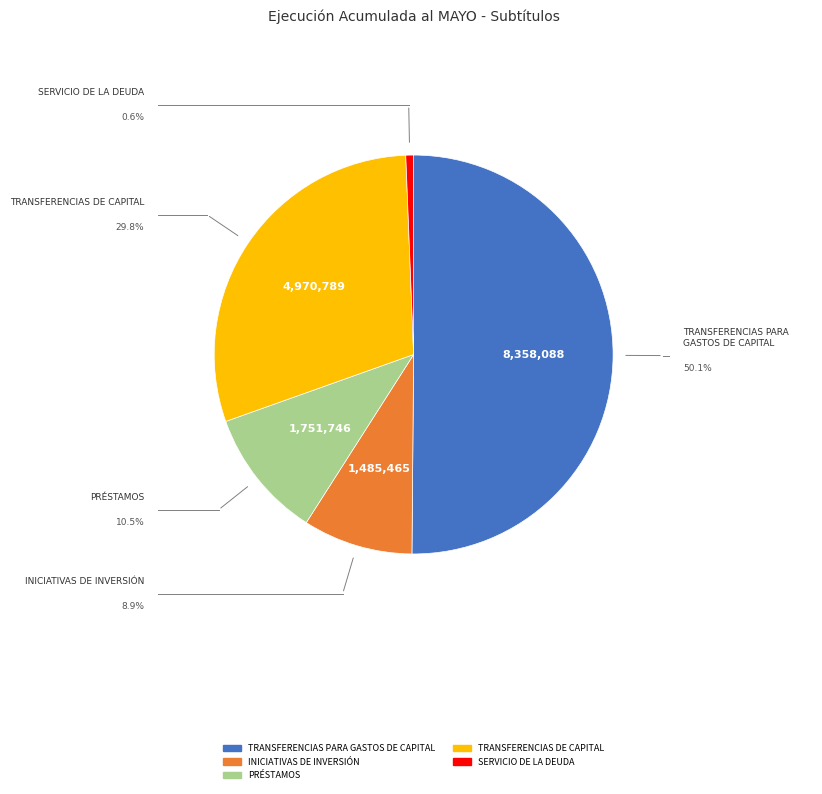

Count the number of slices in the pie.

5